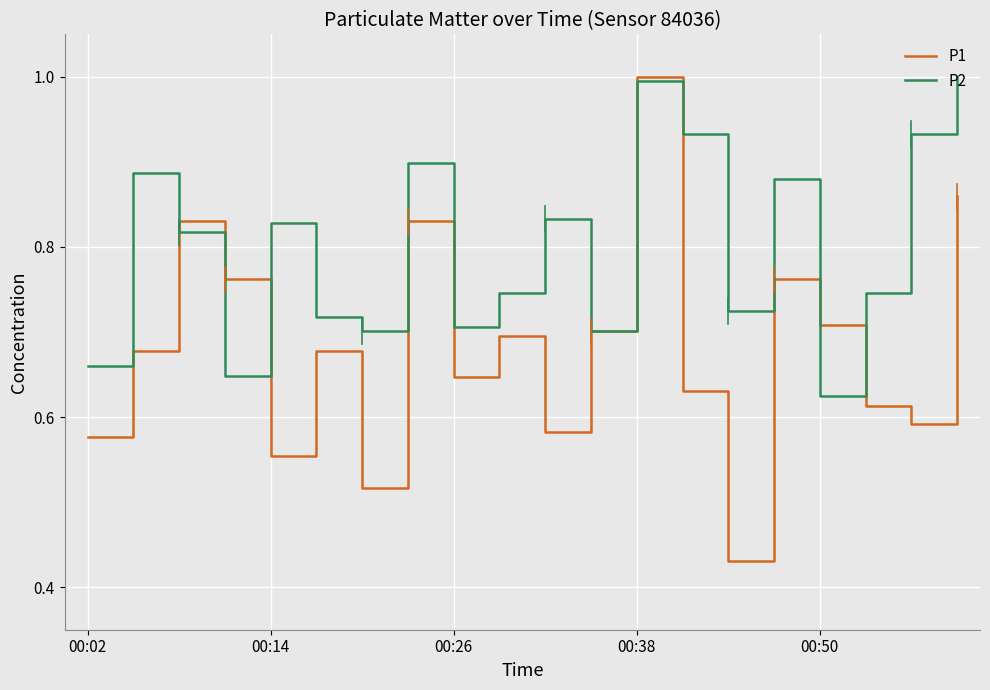

Which series has the largest total across all categories?

P2